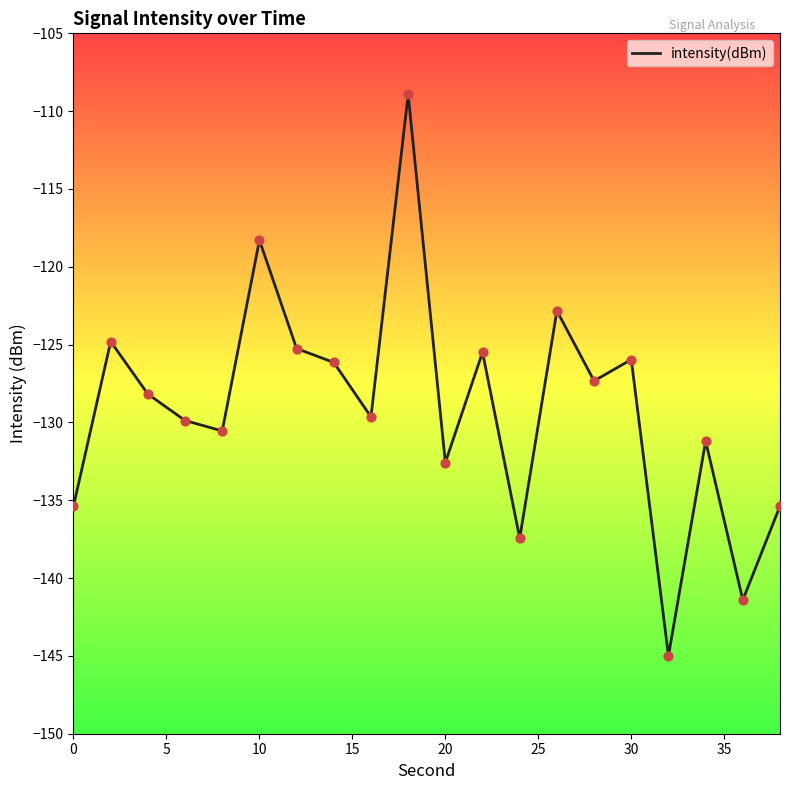

What is the difference between the maximum and minimum values?

36.1